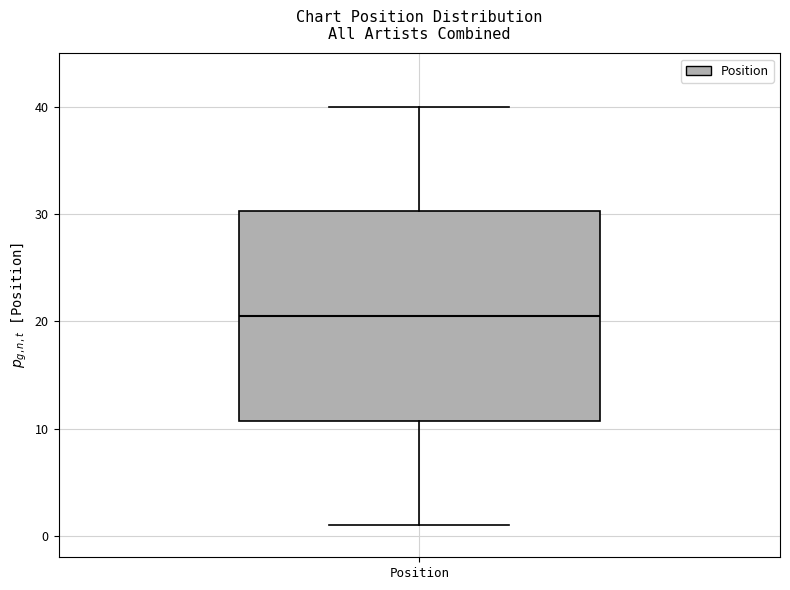

Read this box plot against the y-axis: the position of the median line, the range covered by the box, and the ends of both whiskers. The values are not printed on the chart, so give them approximately, as read against the axis.

median 21, box 11 to 30, whiskers 1 to 40